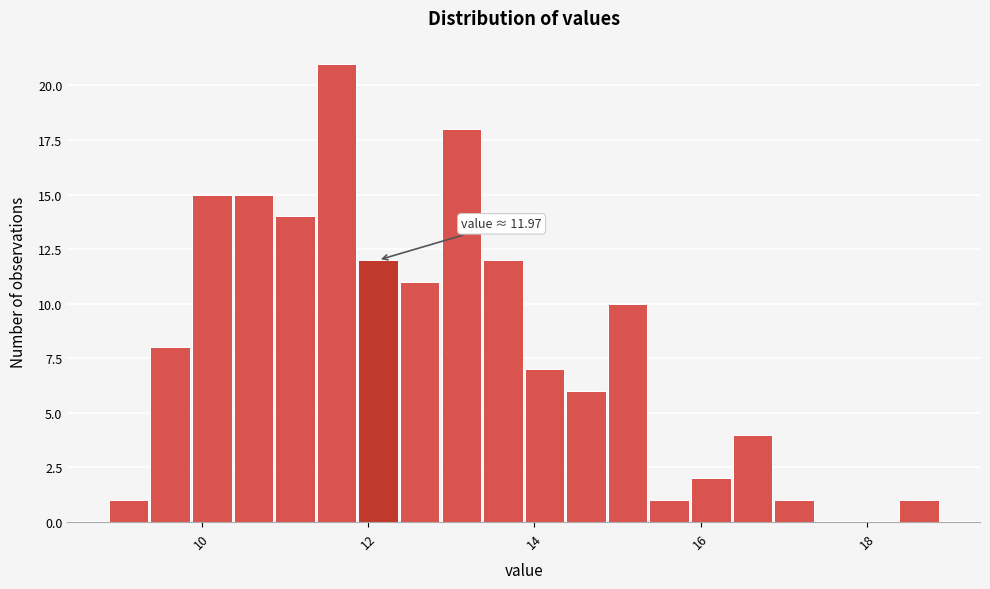

Around what value on the x-axis is the tallest bar? Give the approximate position of its centre, as read against the axis.

11.6